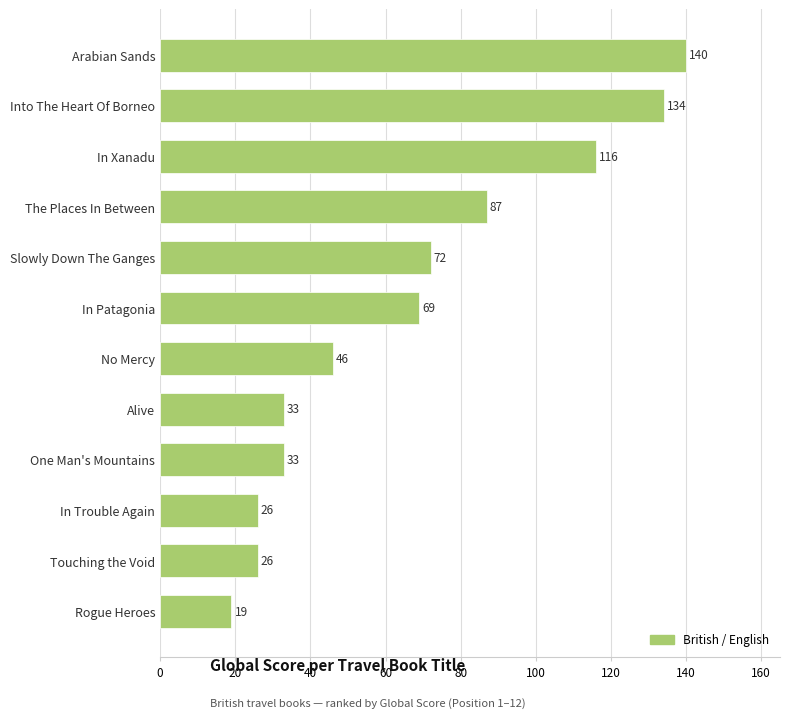

What is the change in value from The Places In Between to No Mercy?

-41